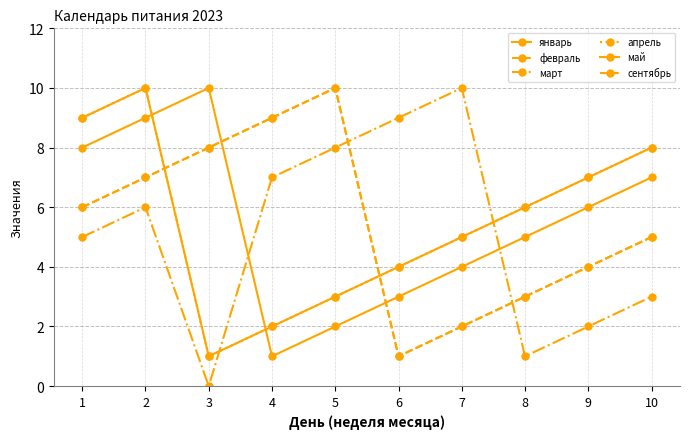

How many data points does each series have?

10